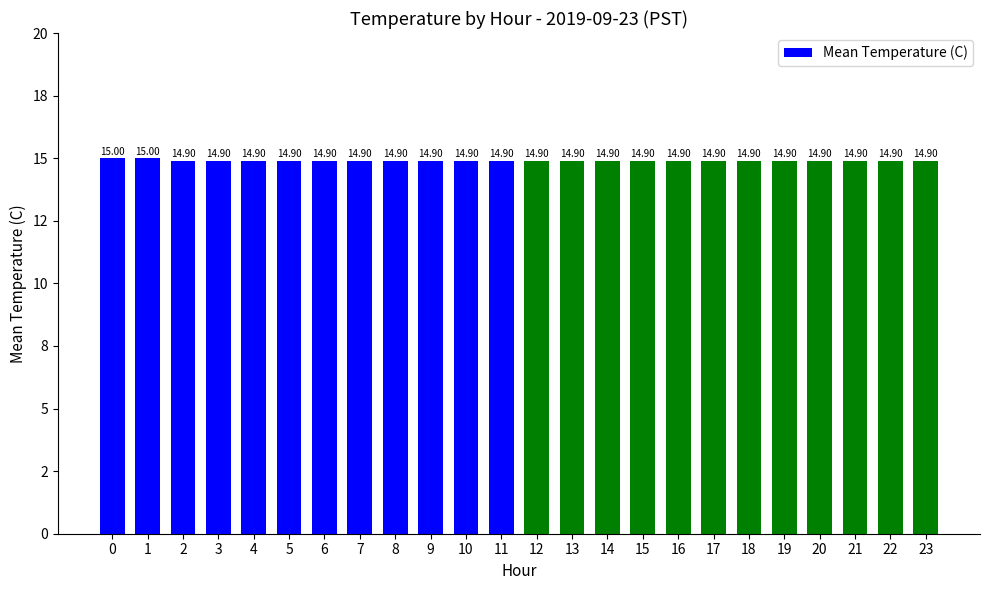

Are the bars horizontal?

No